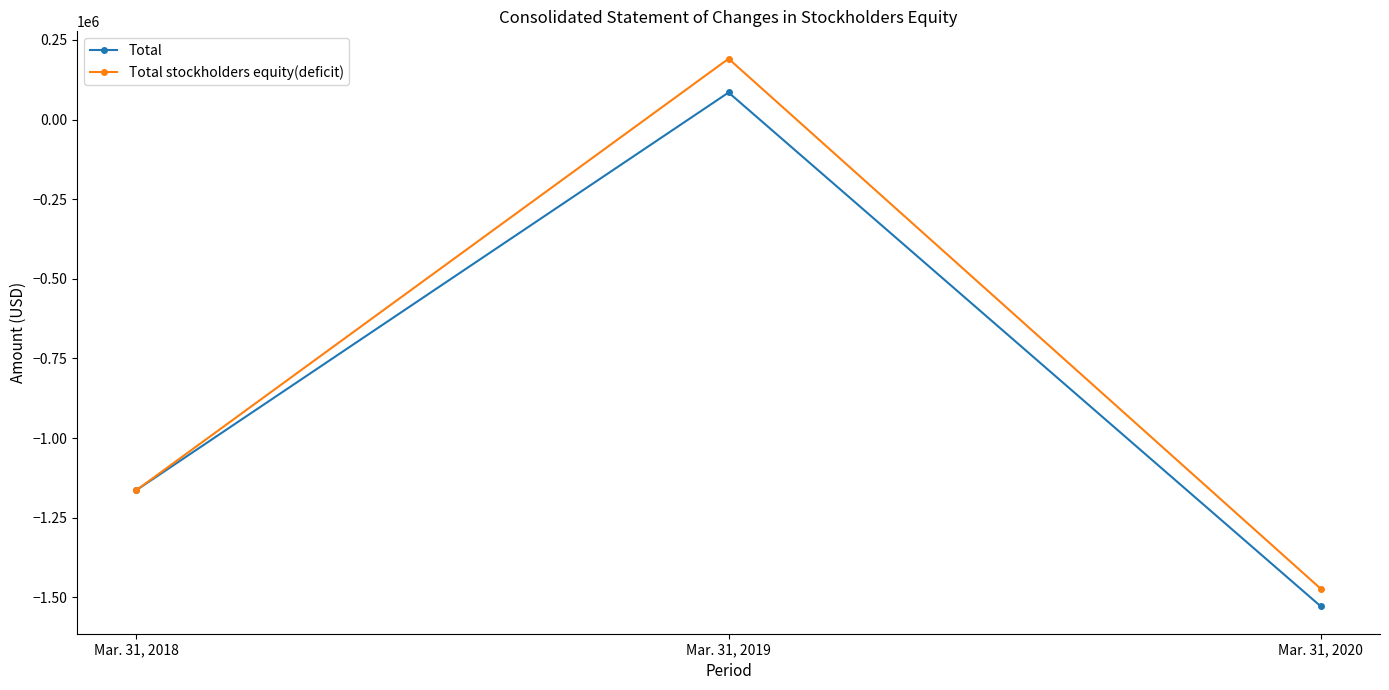

What are all the series names shown in the legend?

Total, Total stockholders equity(deficit)